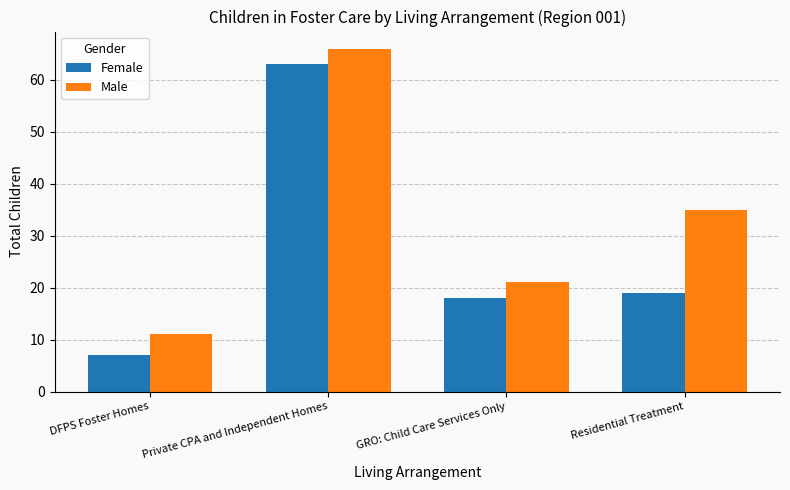

What is the label of the 4th bar from the left?

Residential Treatment